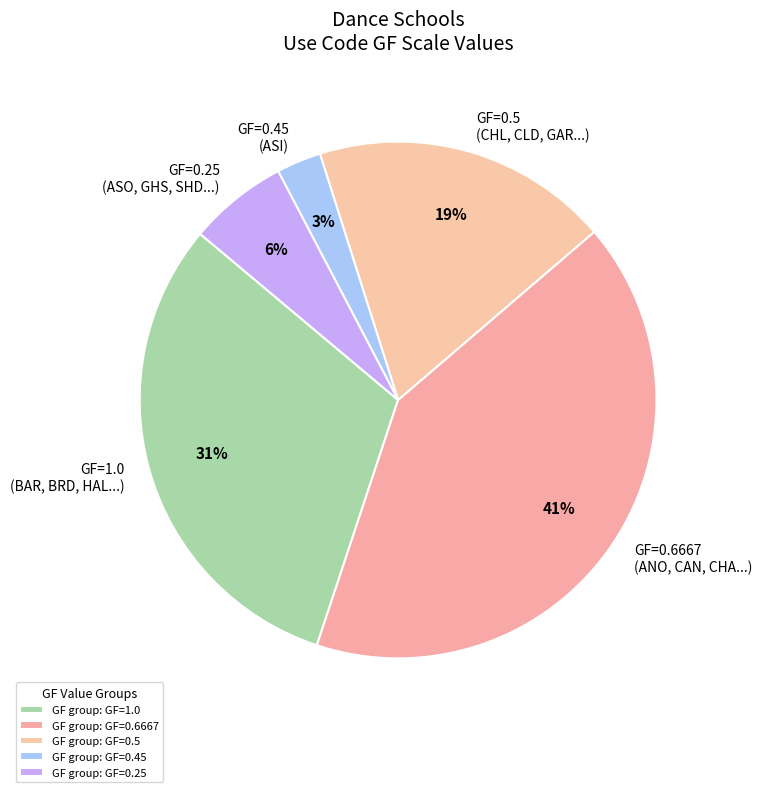

The GF=1.0 (BAR, BRD, HAL...) slice represents 31% of the pie. True or false?

True